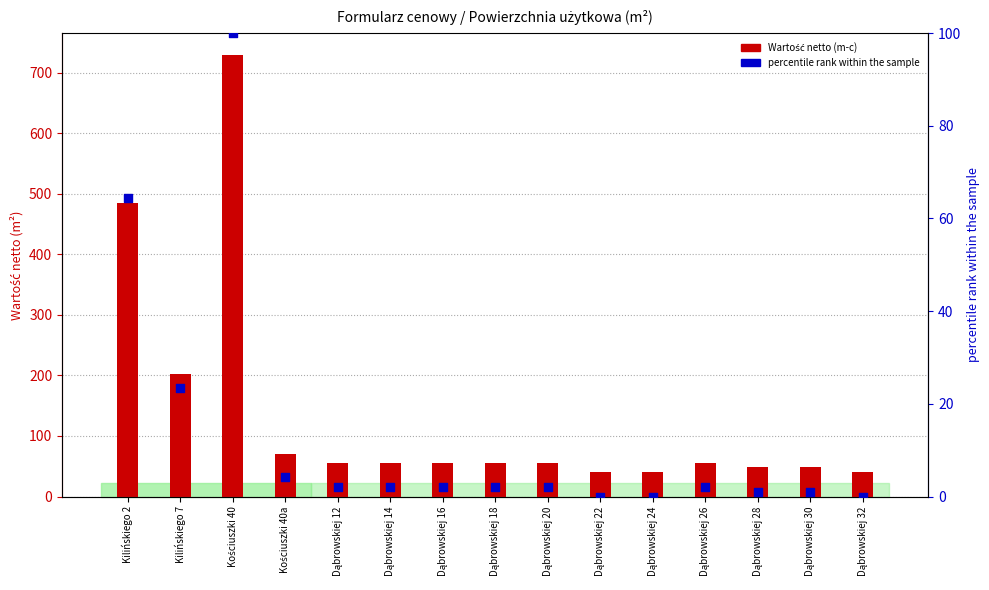

Which series has the largest Y range (max minus min)?

Wartość netto (m-c)